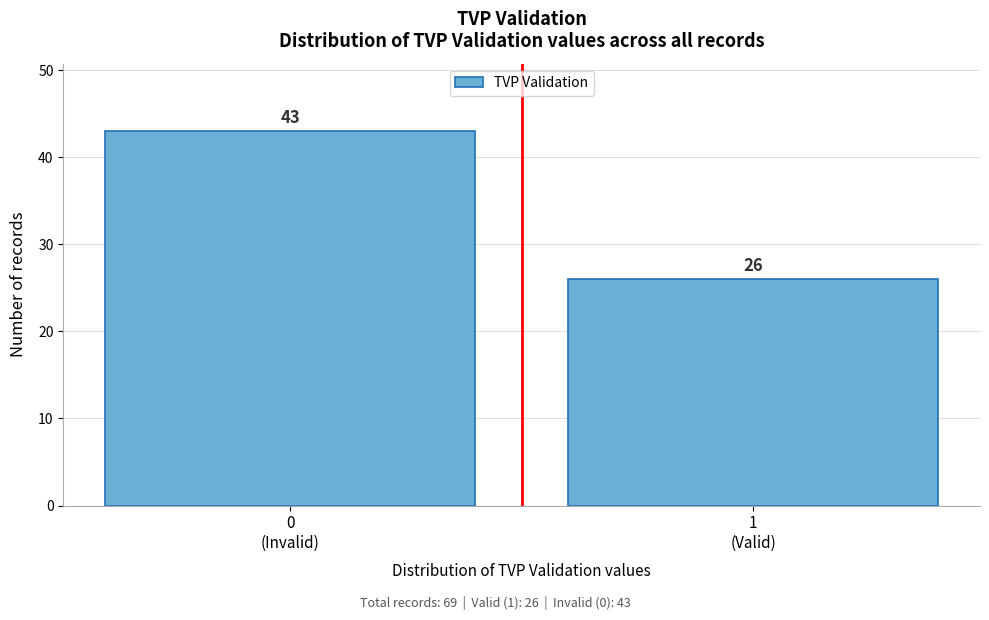

Reading left to right, extract all data points from this chart.

43	26